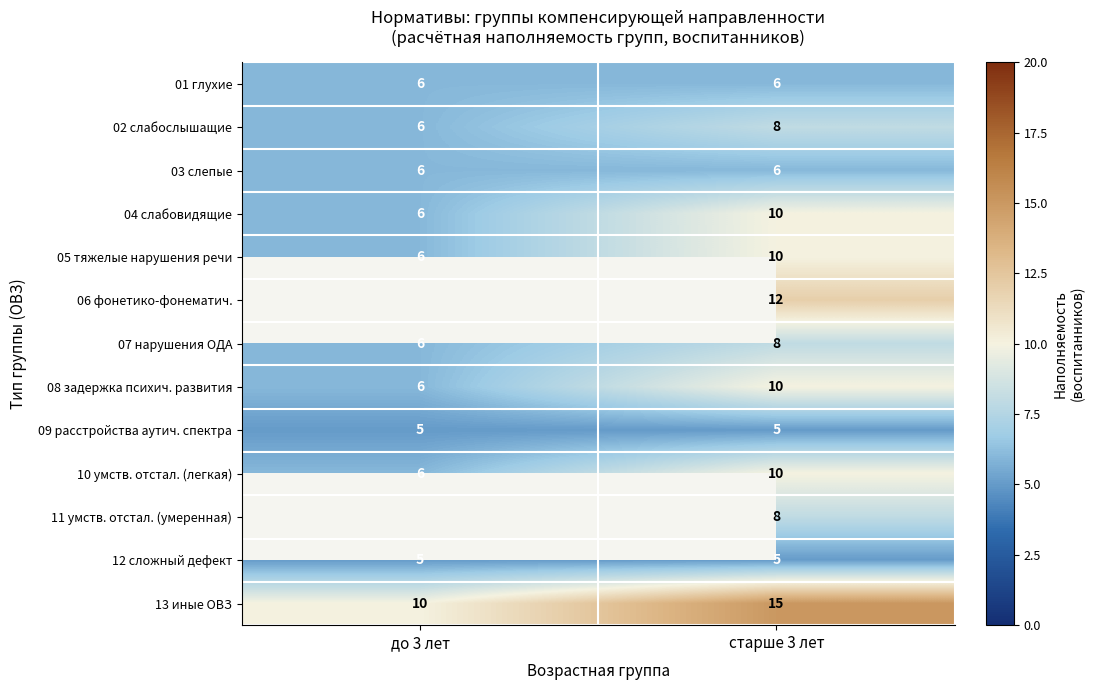

True or false: 07 нарушения ОДА has a value of 12.3 at старше 3 лет.

False